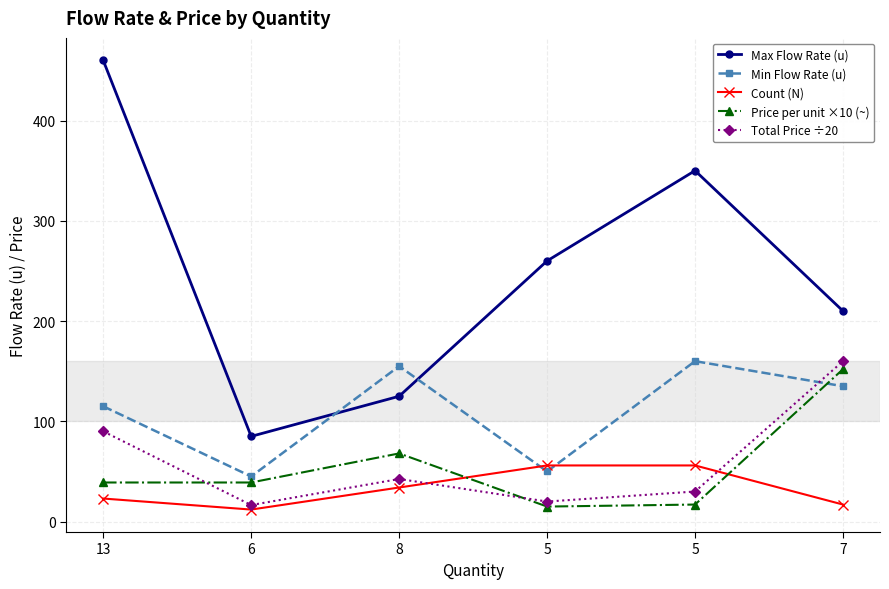

Reading right to left, list all the values displayed in this chart.

Max Flow Rate (u): 210.0	350.0	260.0	125.0	85.0	460.0
Min Flow Rate (u): 135.0	160.0	50.0	155.0	45.0	115.0
Count (N): 17.0	56.0	56.0	34.0	12.0	23.0
Price per unit ×10 (~): 152.0	17.0	15.0	68.0	39.0	39.0
Total Price ÷20: 160.0	30.0	20.0	42.5	16.5	90.0